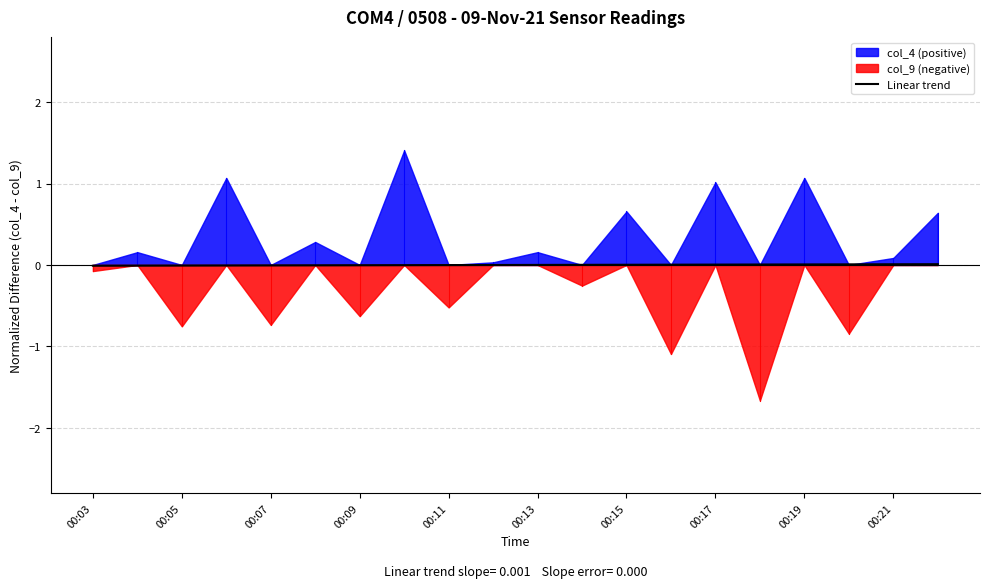

The value of Linear trend at 00:19 is 0.0. True or false?

True